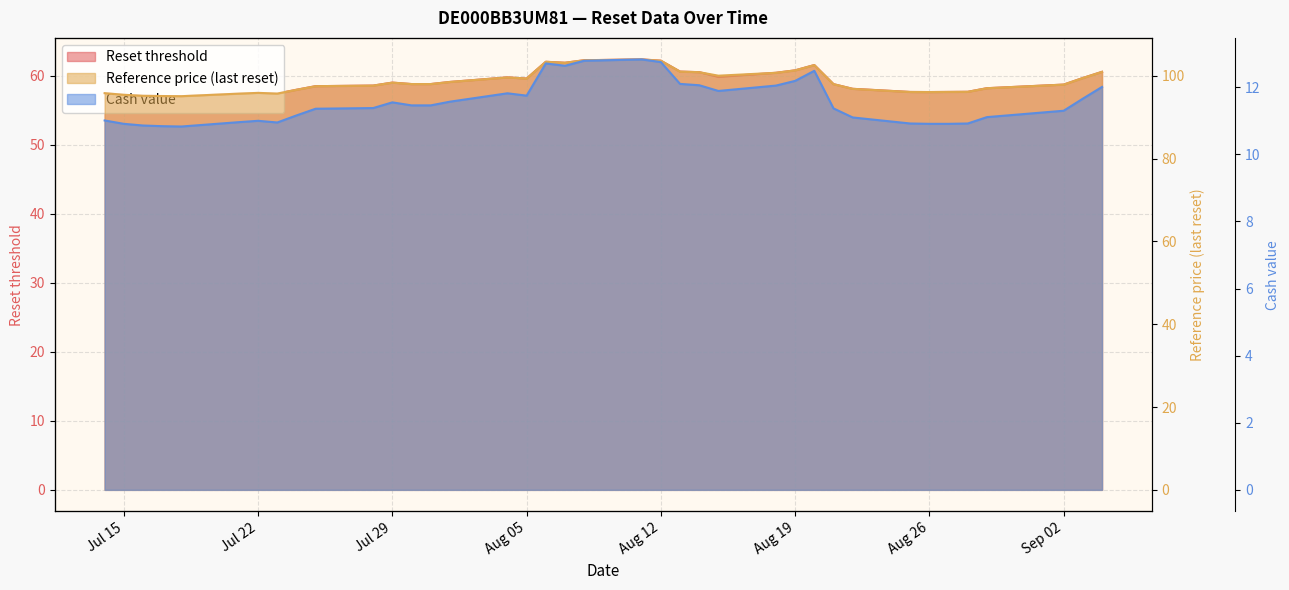

What is the value of the Cash value line point at the 5th from the left?

10.8